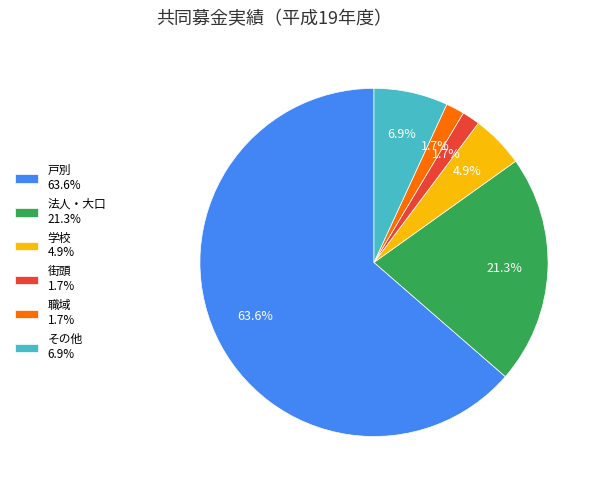

Does 職域 represent more than half of the total?

No